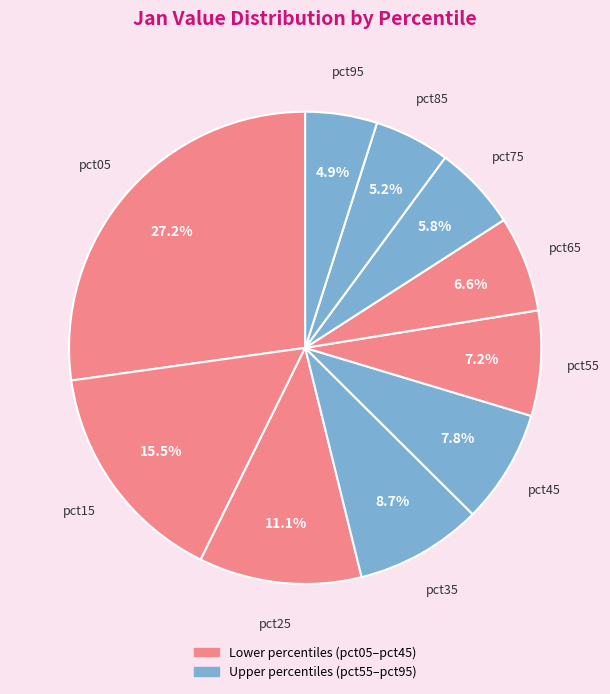

Does any single category account for the majority?

No